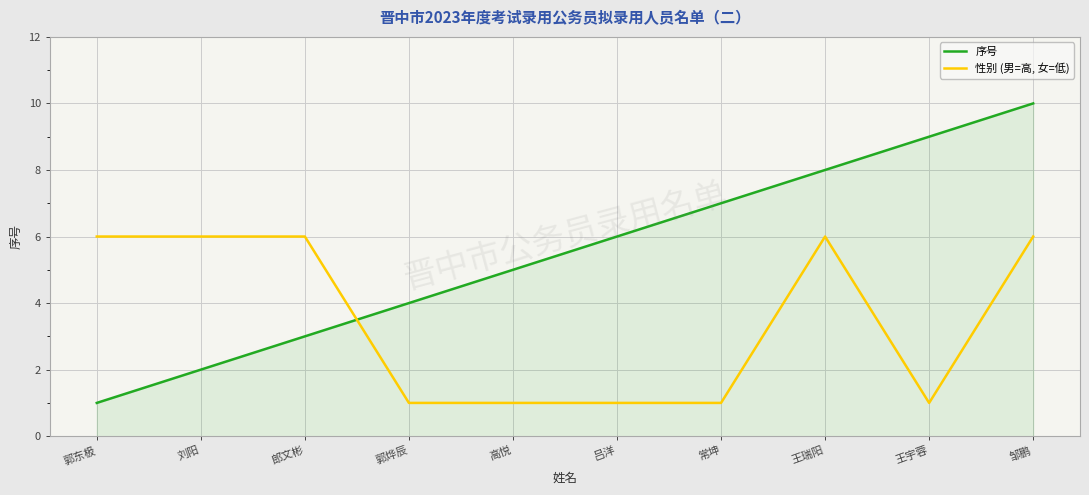

At which category is the sum across all series the highest?

邹鹏